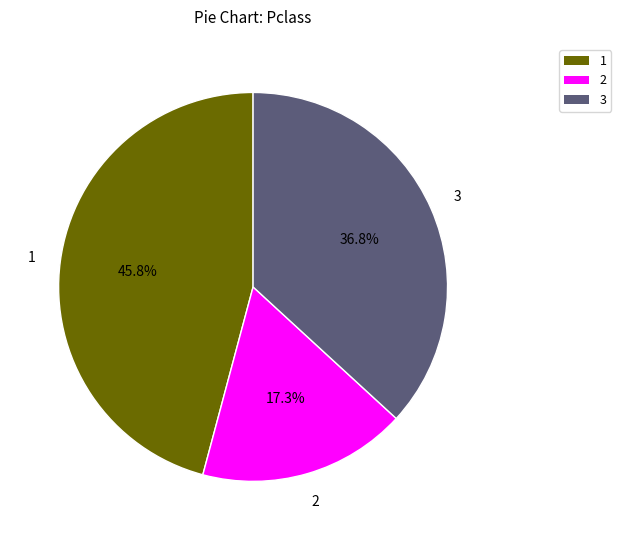

Is 3 the majority of the pie?

No